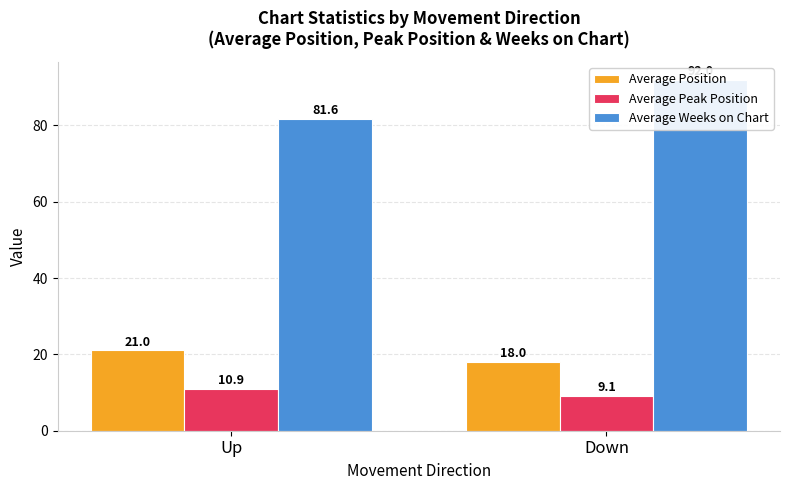

The Average Weeks on Chart series shows 81.6 at Up. True or false?

True